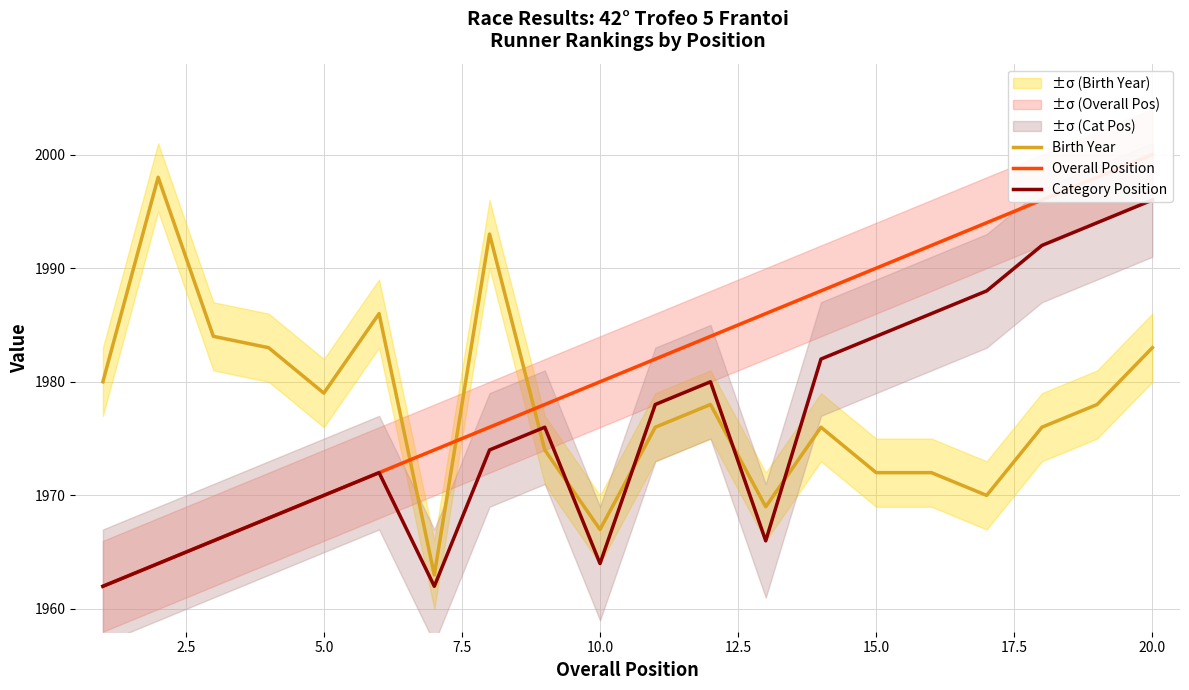

What is the smallest value displayed?

1962